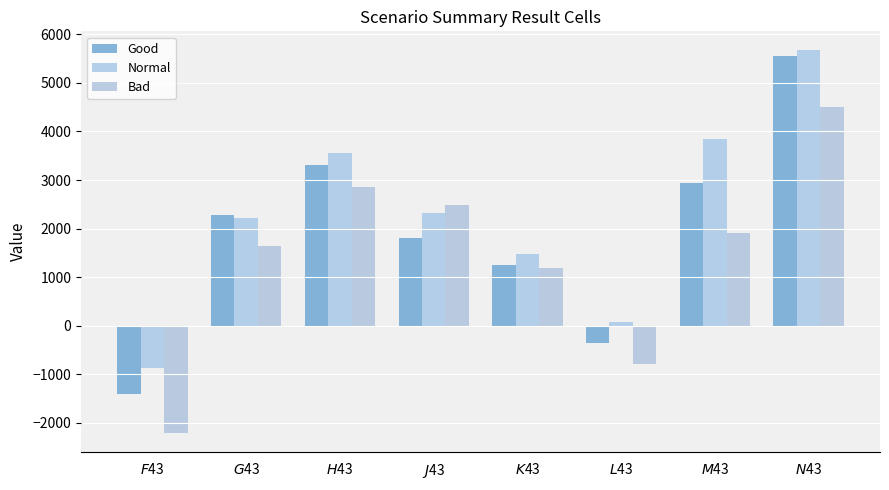

Is it true that Bad equals -2210.0 at $F$43?

True